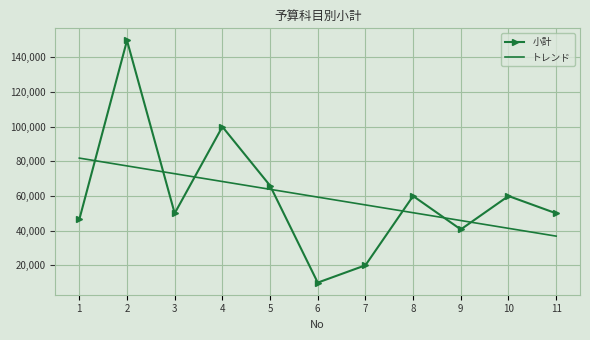

What is the approximate value of 小計 at 6?

10000.0